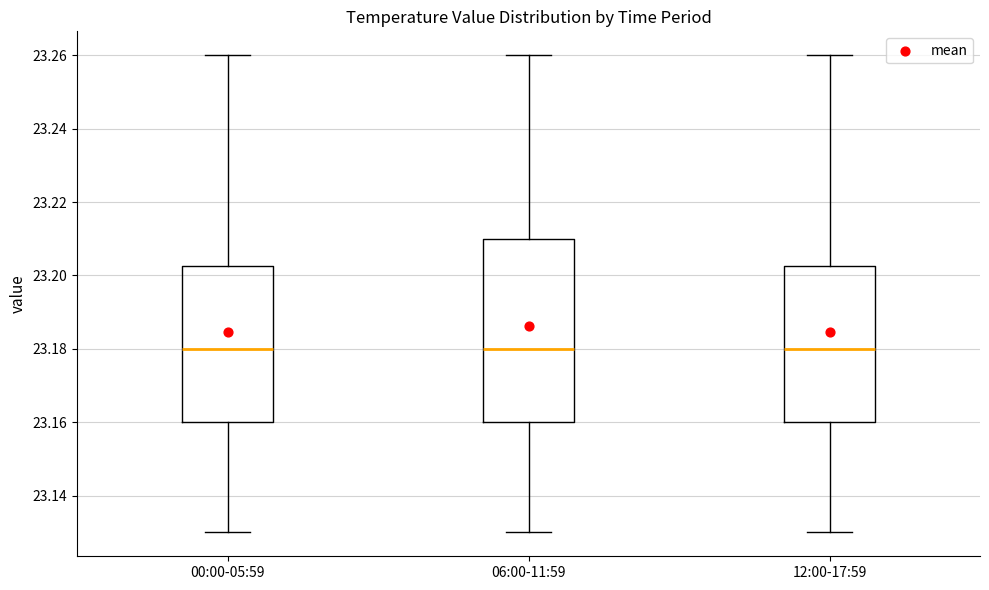

Reading left to right, transcribe this box plot: for each box, give where its median line is, the range the box spans, and where its two whiskers end, as read against the y-axis. The values are not printed on the chart, so give them approximately, as read against the axis.

00:00-05:59: median 23.180, box 23.160 to 23.202, whiskers 23.130 to 23.260
06:00-11:59: median 23.180, box 23.160 to 23.210, whiskers 23.130 to 23.260
12:00-17:59: median 23.180, box 23.160 to 23.202, whiskers 23.130 to 23.260